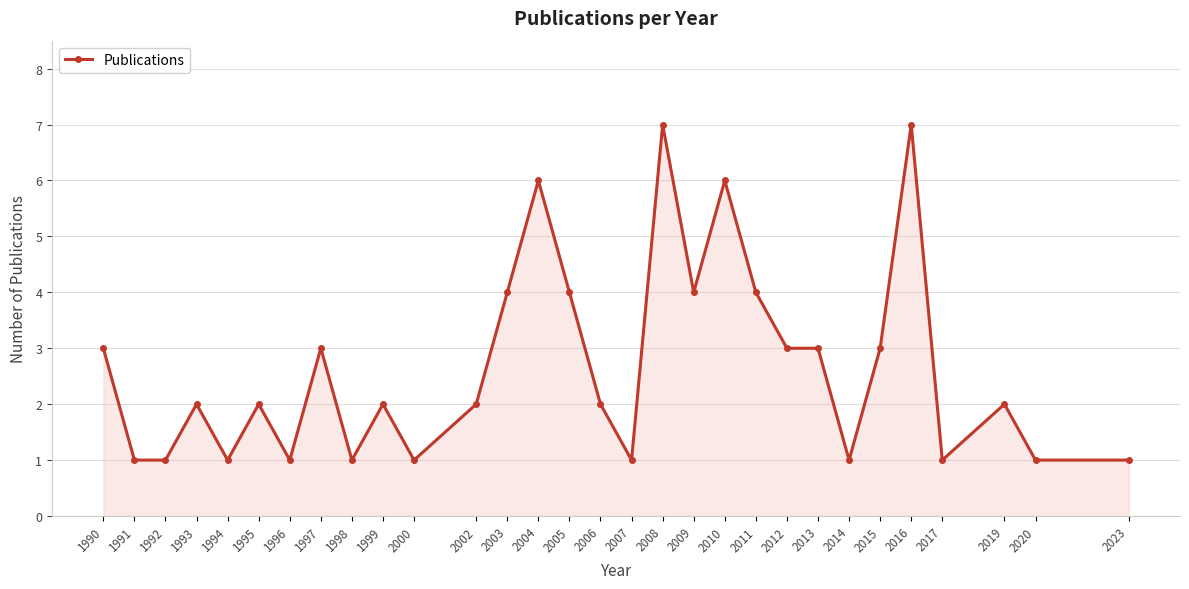

Reading left to right, transcribe all the data shown in this chart.

1990=3	1991=1	1992=1	1993=2	1994=1	1995=2	1996=1	1997=3	1998=1	1999=2	2000=1	2002=2	2003=4	2004=6	2005=4	2006=2	2007=1	2008=7	2009=4	2010=6	2011=4	2012=3	2013=3	2014=1	2015=3	2016=7	2017=1	2019=2	2020=1	2023=1